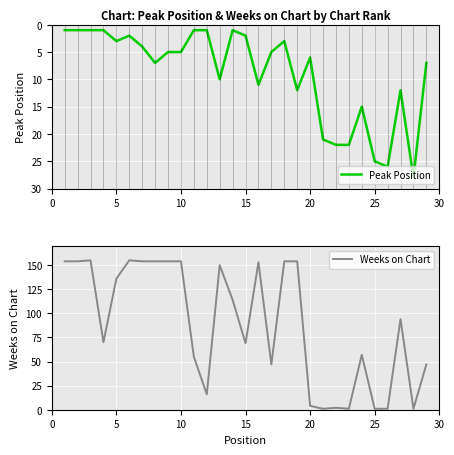

In Peak Position, how many points are lower than both neighbors (excluding endpoints)?

6